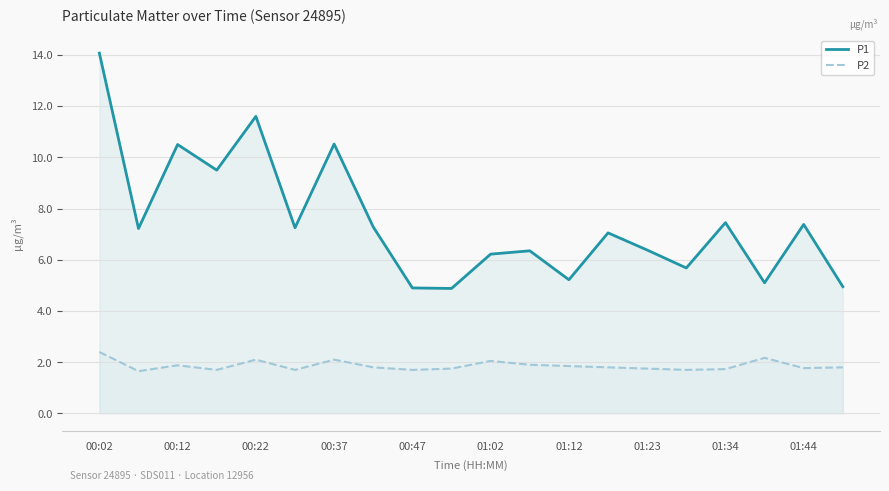

True or false: P1 has a value of 16.8 at 00:47.

False